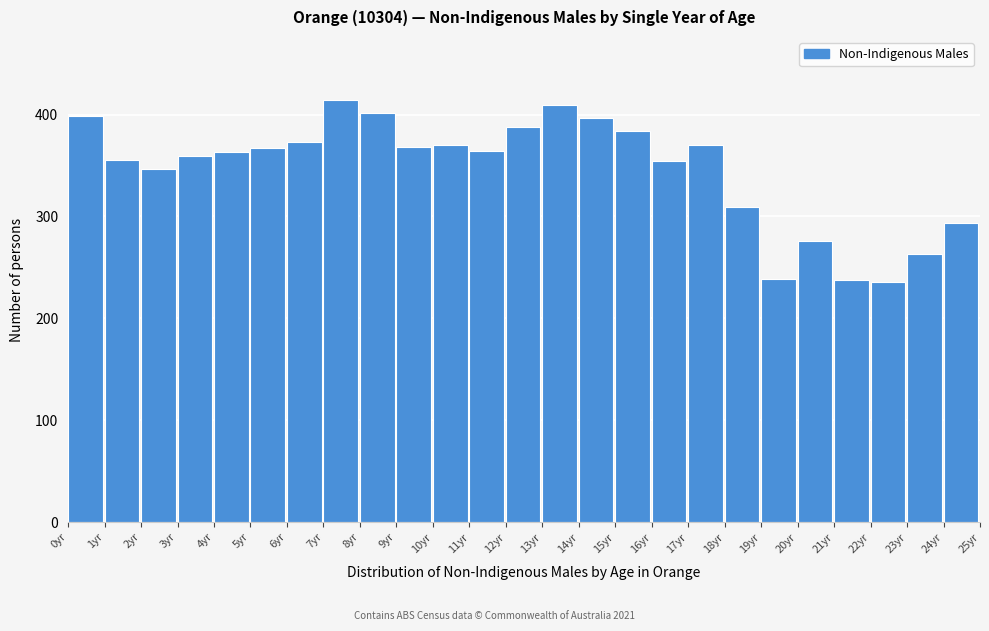

True or false: the data shows 623 at 12yr.

False